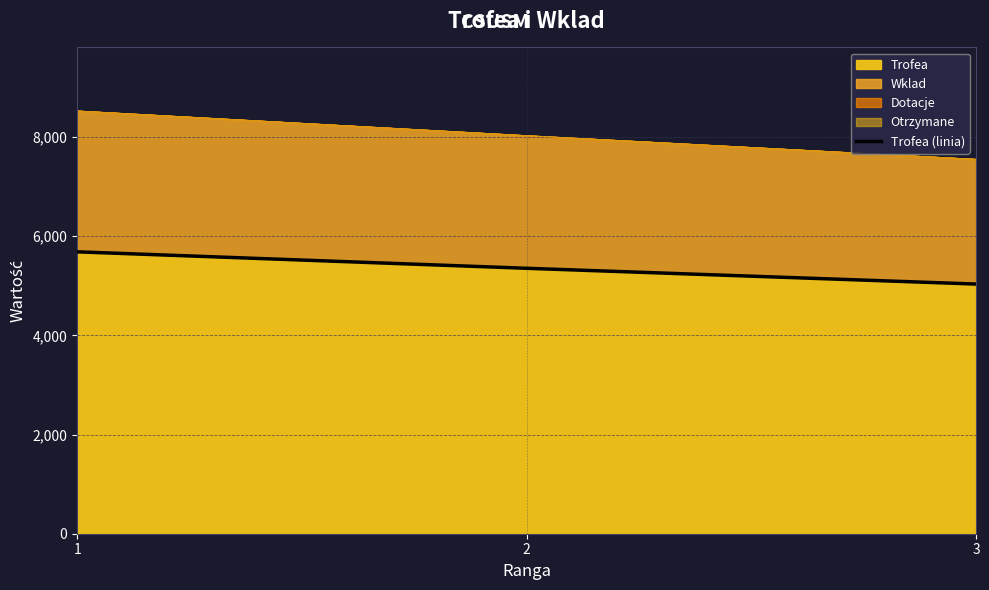

Where does the data first go above 5352?

1